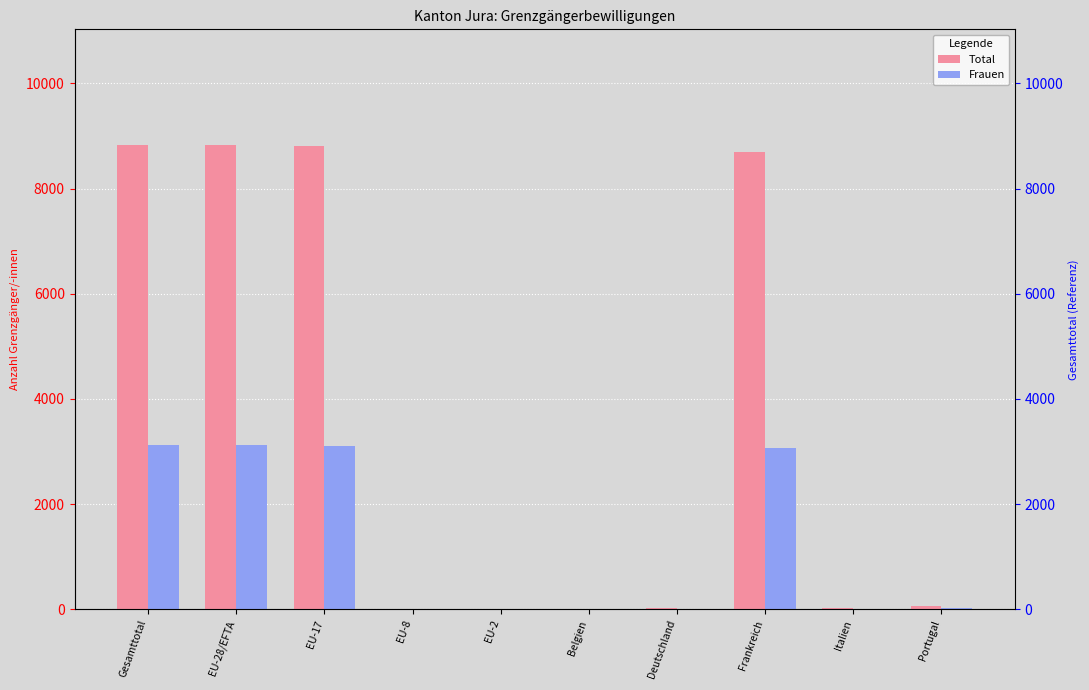

Between Frankreich and EU-8, which is larger?

Frankreich